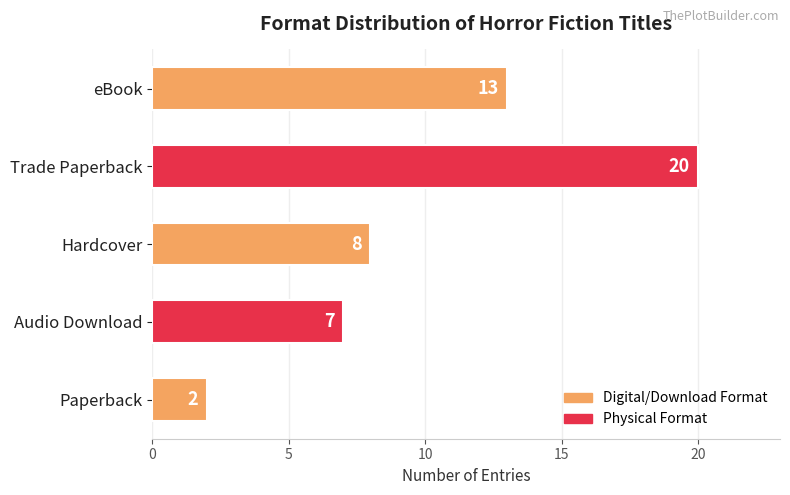

What position from the bottom is Trade Paperback?

4